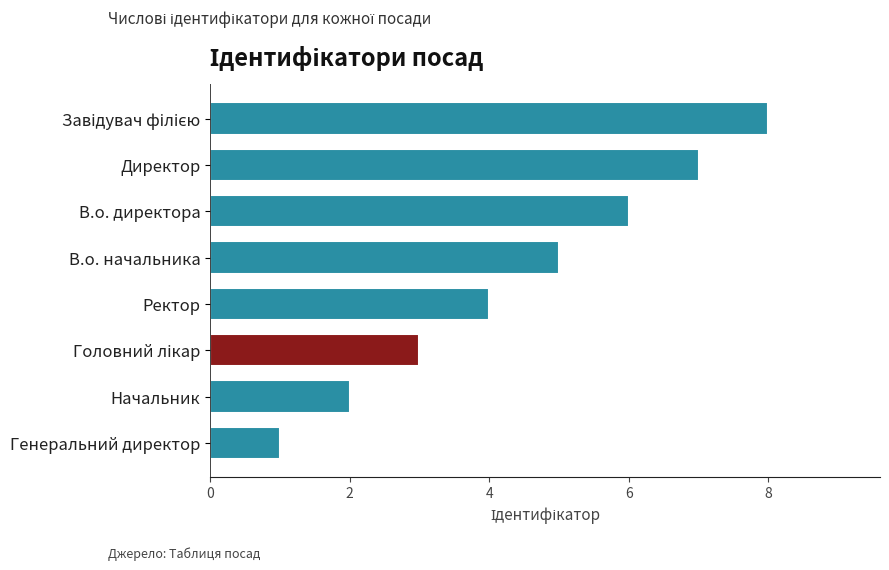

How many bars are there in total?

8